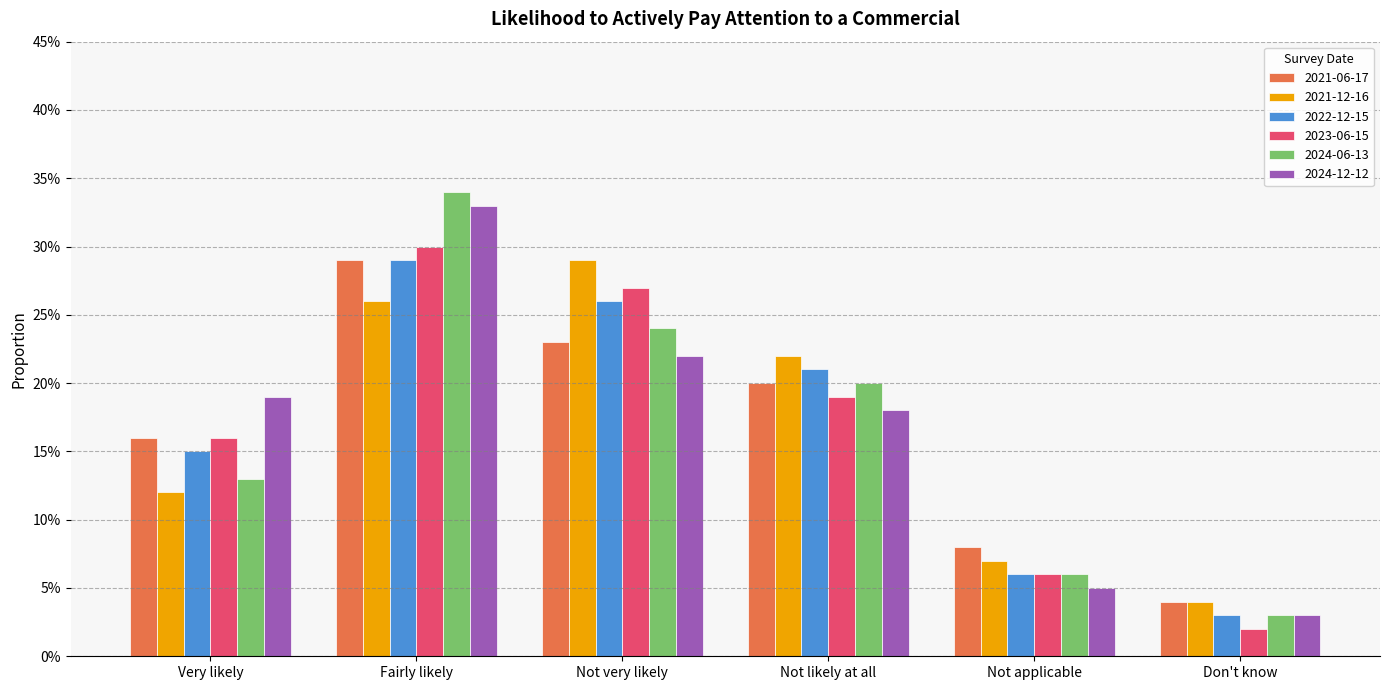

Reading left to right, list all the values displayed in this chart.

2021-06-17: 0.2	0.3	0.2	0.2	0.1	0.0
2021-12-16: 0.1	0.3	0.3	0.2	0.1	0.0
2022-12-15: 0.1	0.3	0.3	0.2	0.1	0.0
2023-06-15: 0.2	0.3	0.3	0.2	0.1	0.0
2024-06-13: 0.1	0.3	0.2	0.2	0.1	0.0
2024-12-12: 0.2	0.3	0.2	0.2	0.1	0.0